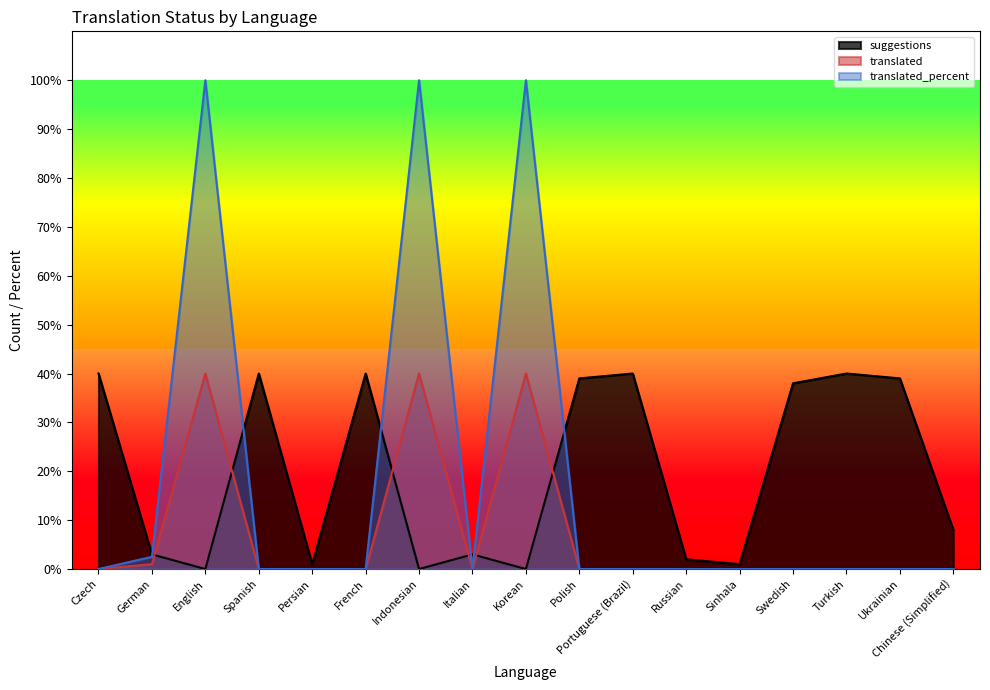

Does the chart have visible grid lines?

No